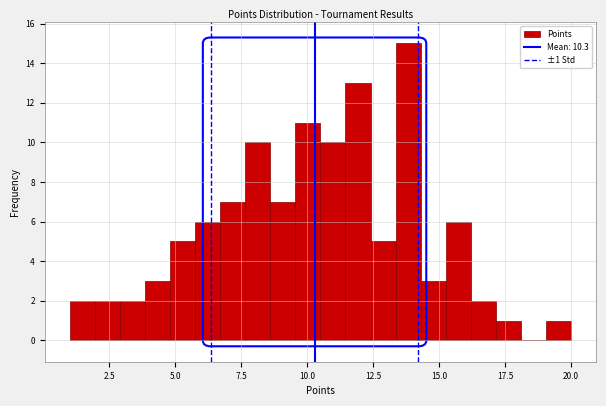

Around what value on the x-axis is the tallest bar? Give the approximate position of its centre, as read against the axis.

14.0